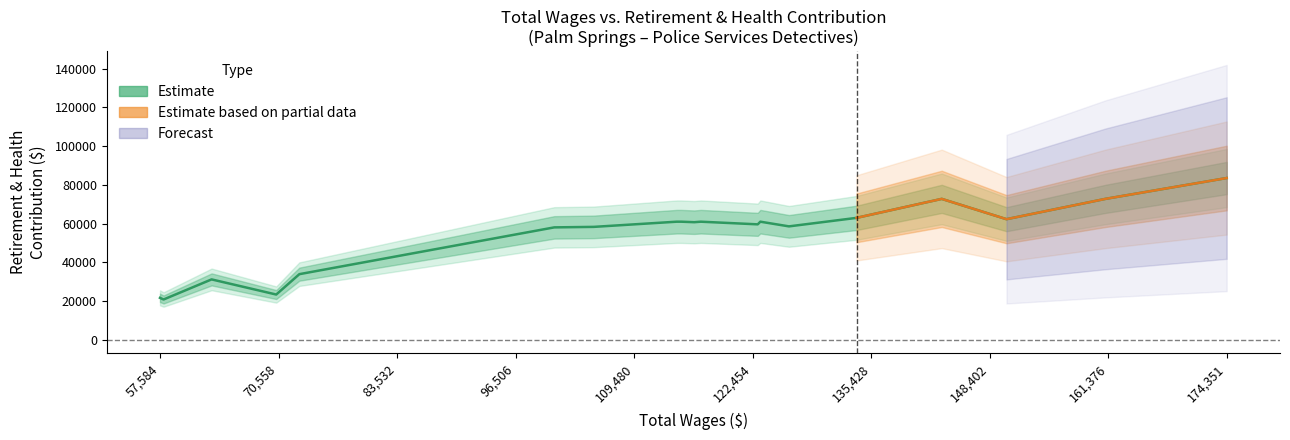

True or false: Total Retirement & Health Contribution and Total Wages intersect in this chart.

False